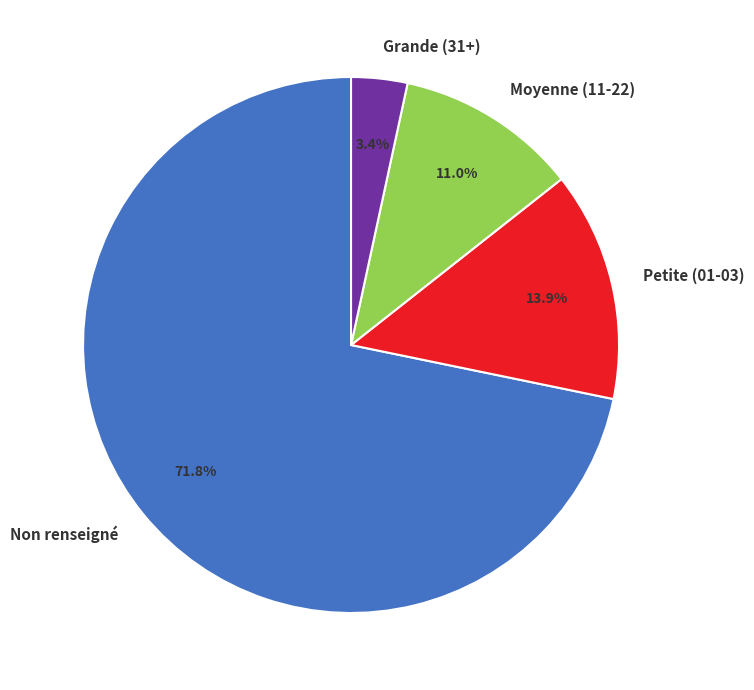

How many slices are in this pie chart?

4